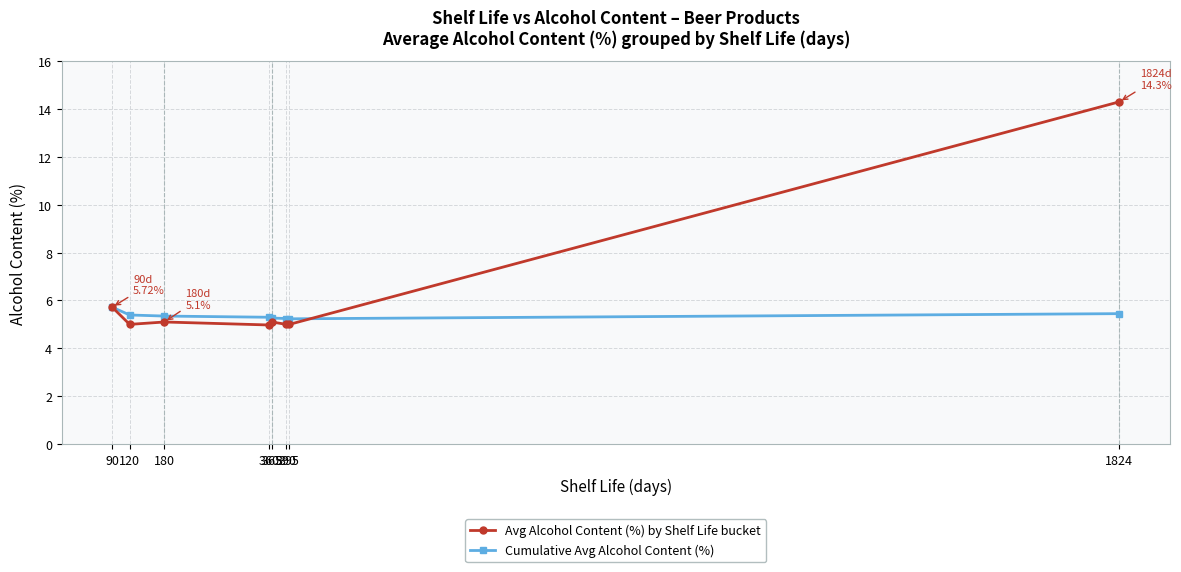

Which series has the widest spread of values?

Avg Alcohol Content (%) by Shelf Life bucket